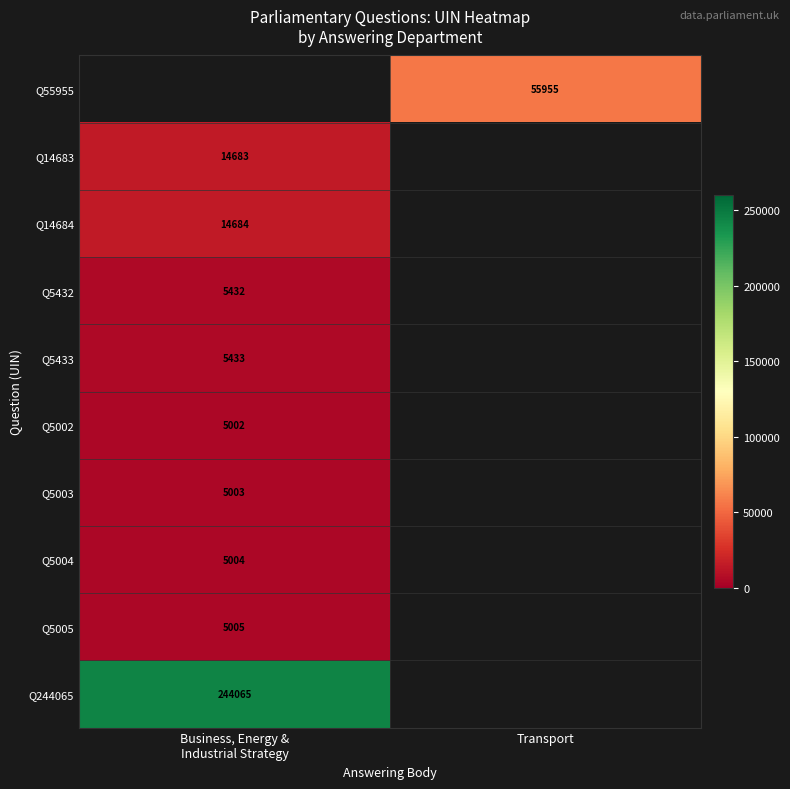

True or false: Q55955 has a value of 32886 at Transport.

False